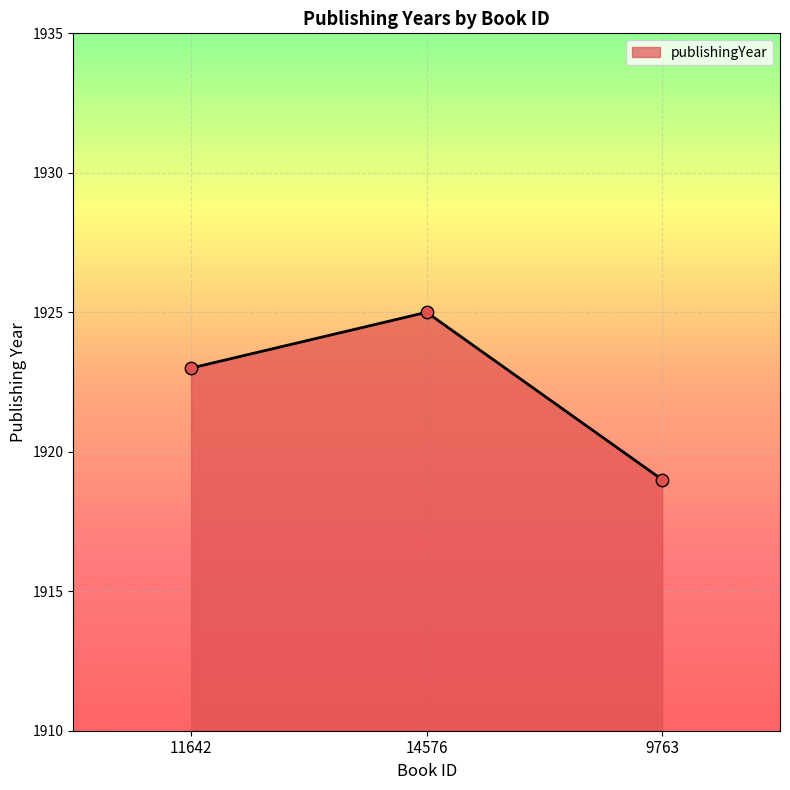

Approximately how many times larger is the value at 9763 compared to 14576?

1.0